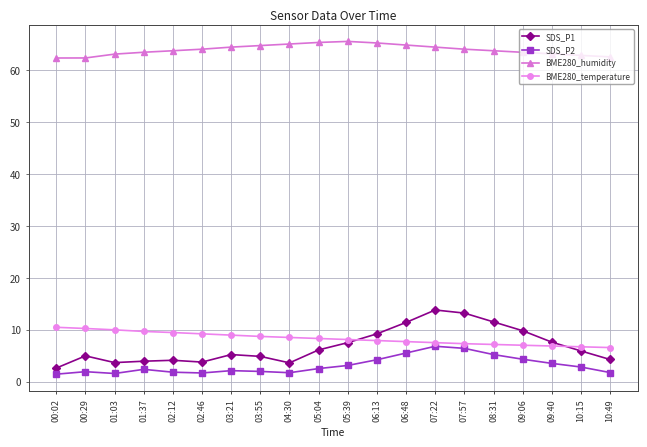

The value of BME280_humidity at 09:06 is 63.5. True or false?

True